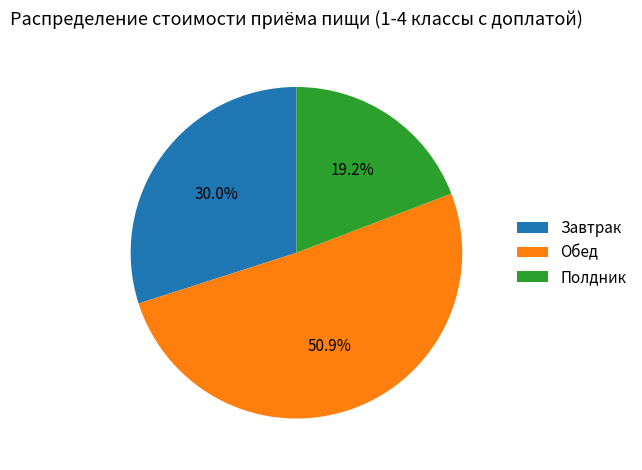

What is the largest slice in the pie chart?

Обед